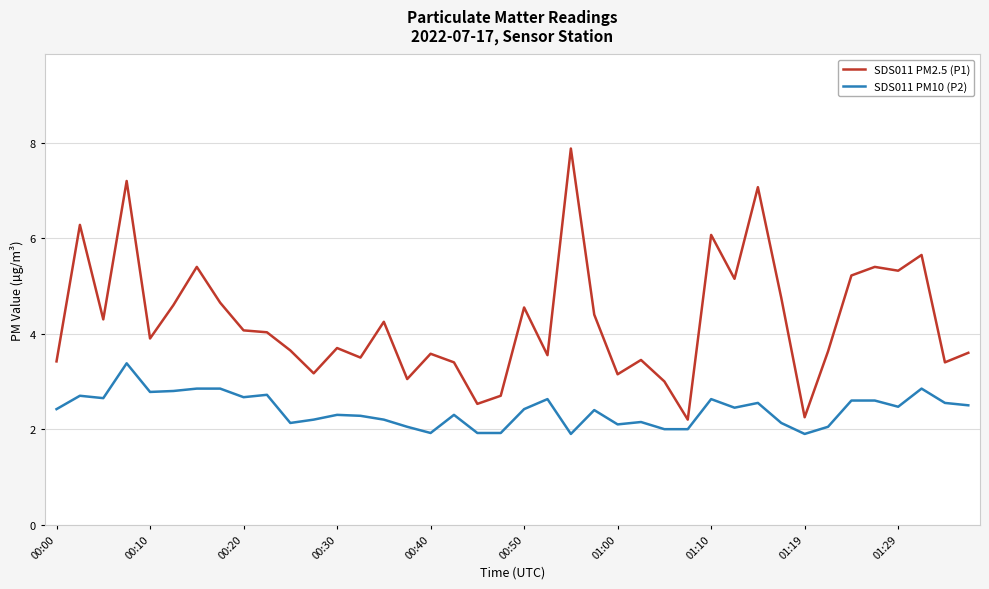

True or false: SDS011 PM10 (P2) has more than 0 interior local peaks.

True